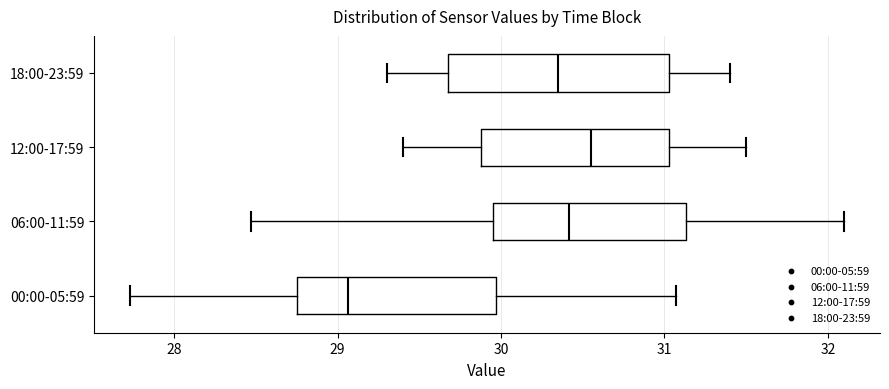

Comparing the boxes themselves (not the whiskers), which one is the widest?

18:00-23:59